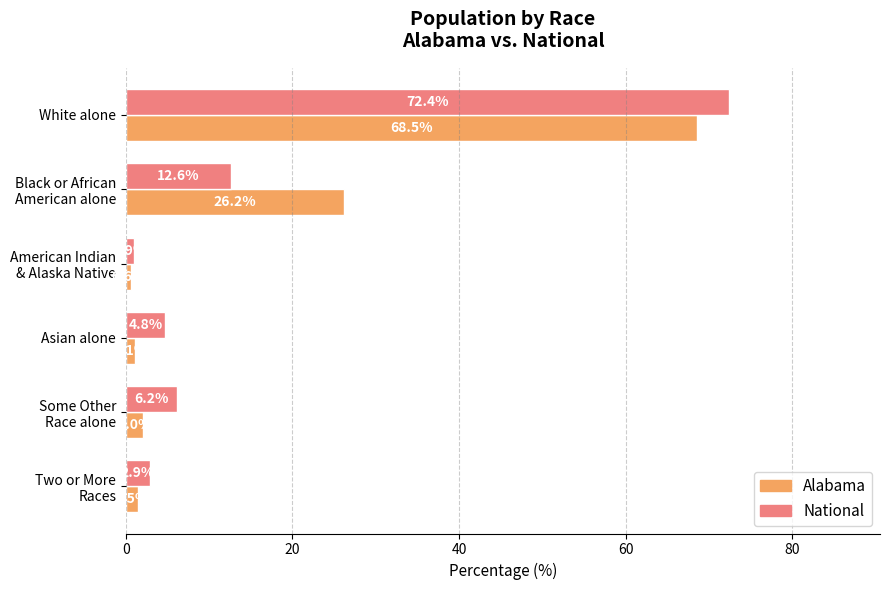

Which series has the largest range (max minus min)?

National